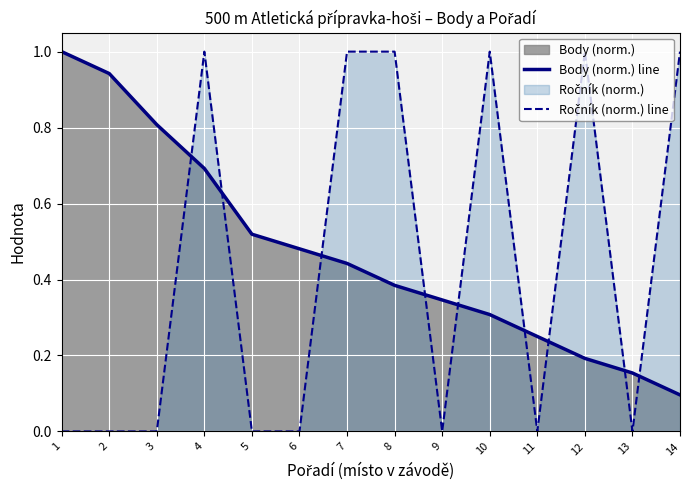

What is the value of the Body (norm.) line point at the 2nd from the left?

0.9